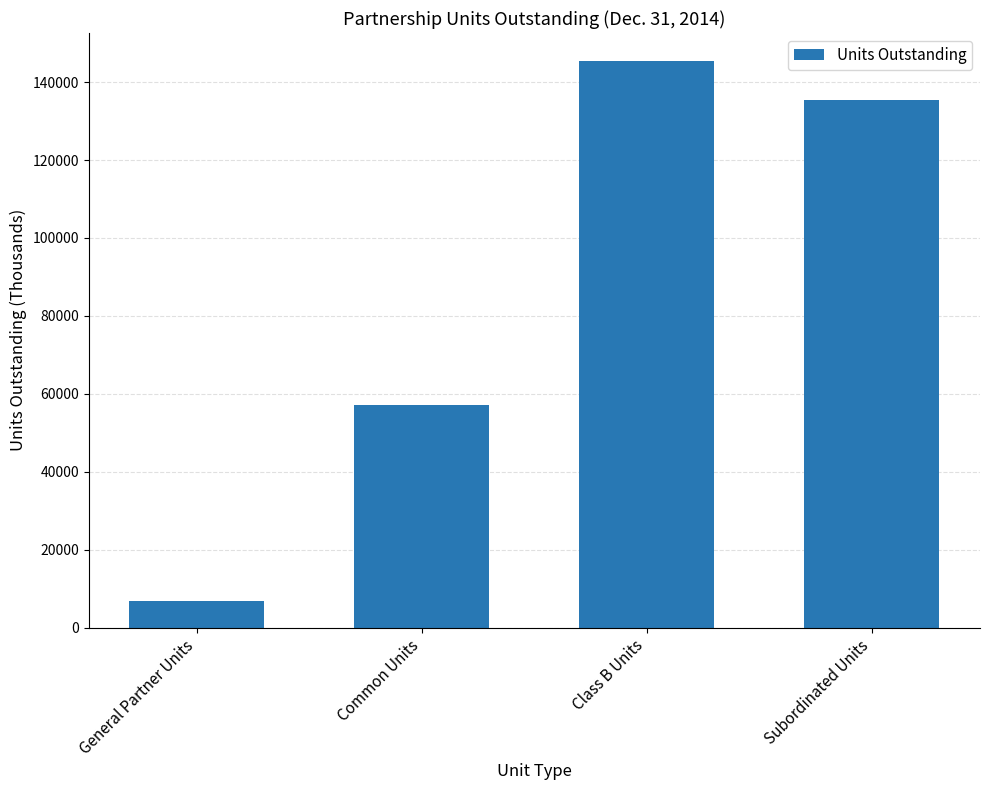

Reading right to left, extract all data points from this chart.

Subordinated Units=135384	Class B Units=145333	Common Units=57080	General Partner Units=6894